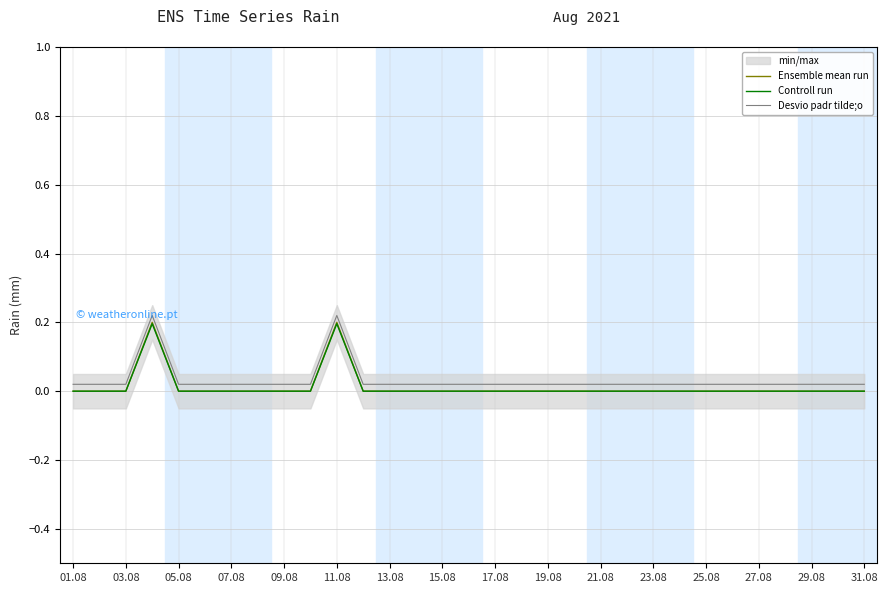

How many interior local peaks does the Desvio padr tilde;o series have?

2